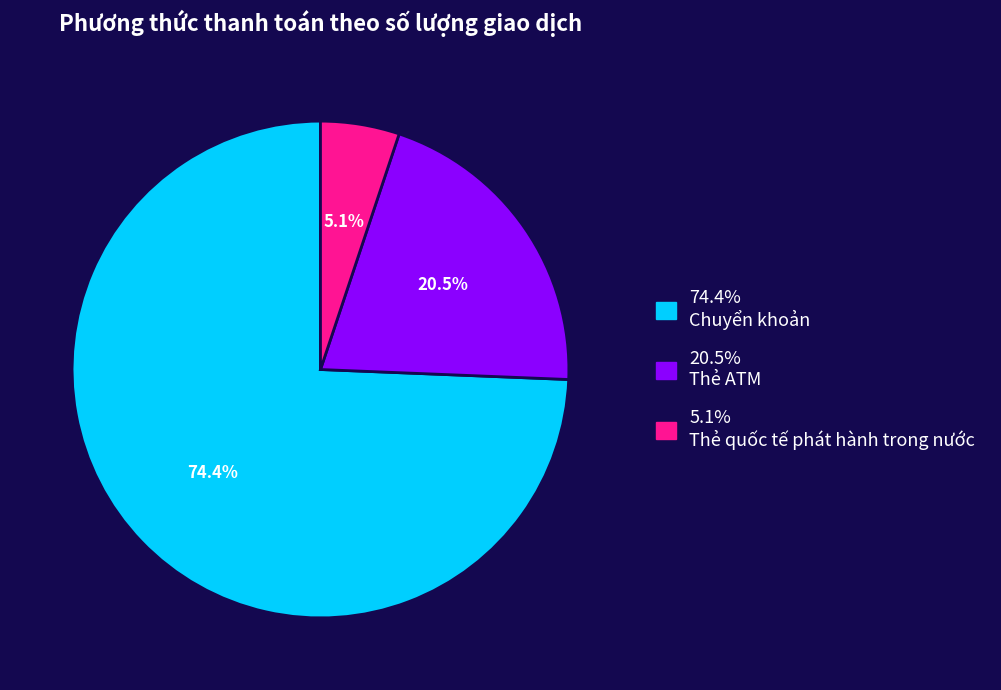

Does any single category account for the majority?

Yes